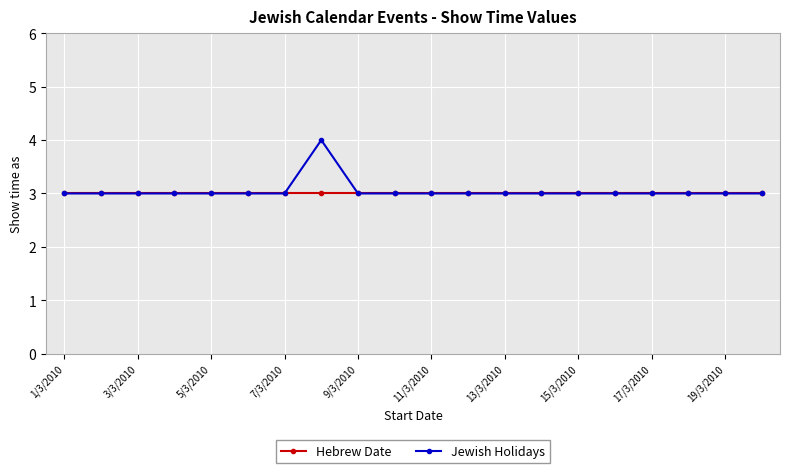

Does the chart display data point markers on the line(s)?

Yes